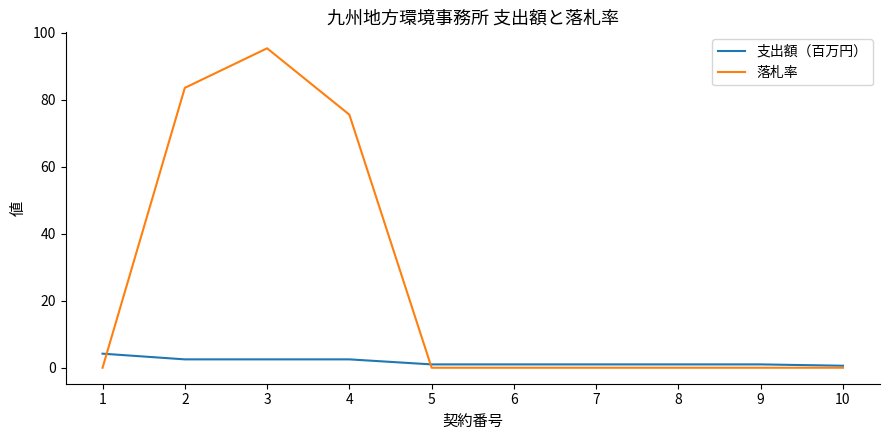

Which label corresponds to the largest value in the chart?

3